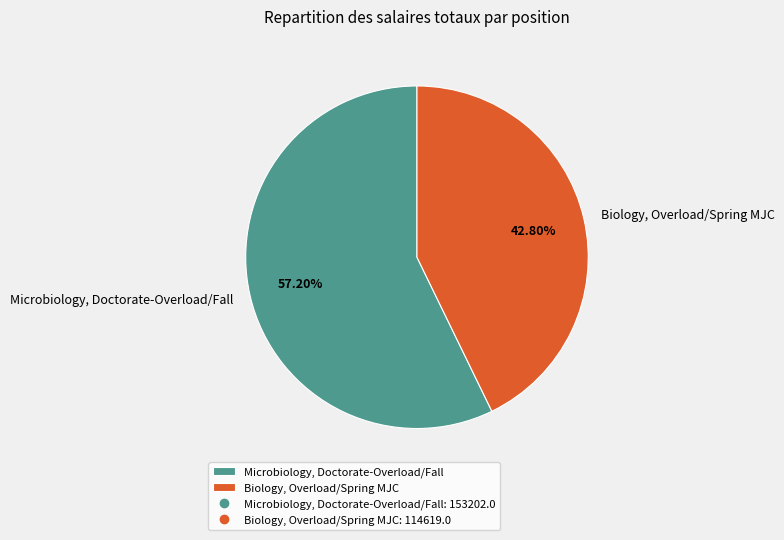

Which slice is the largest?

Microbiology, Doctorate-Overload/Fall